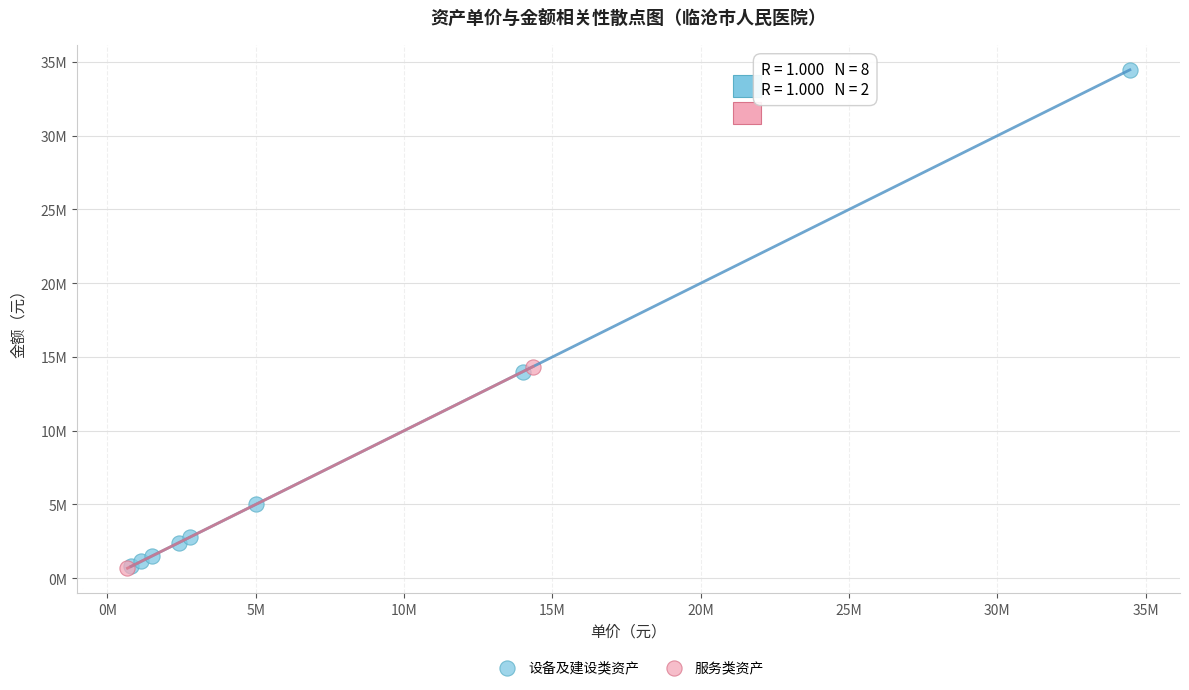

Which series reaches the maximum Y coordinate?

设备及建设类资产